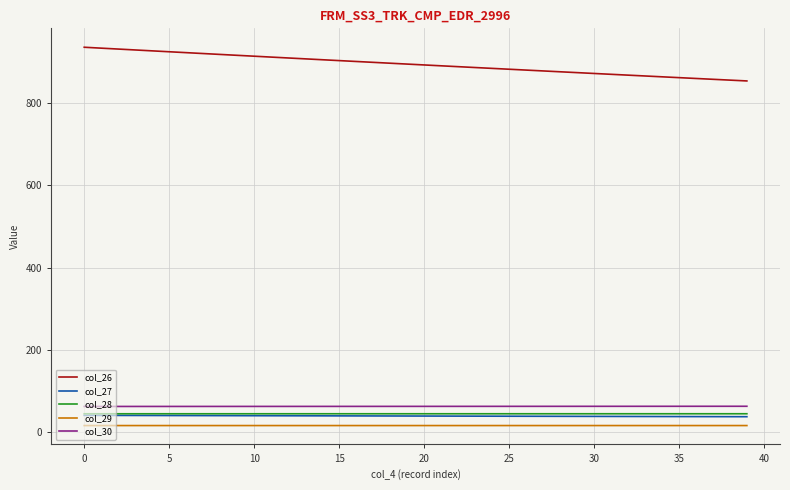

What is the smallest value displayed?

16.7